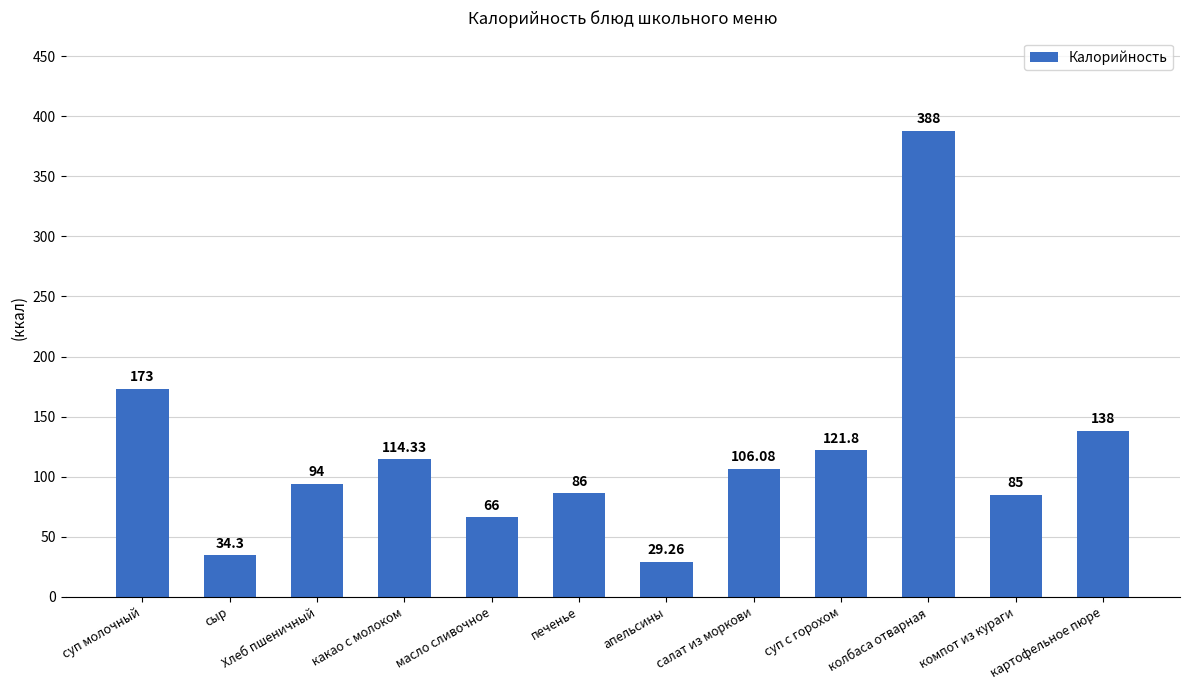

What is the value of the 5th bar from the left?

66.0